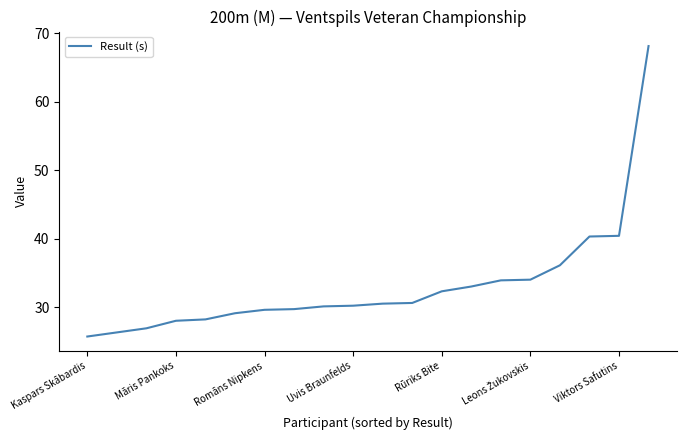

What is the smallest value displayed?

25.7